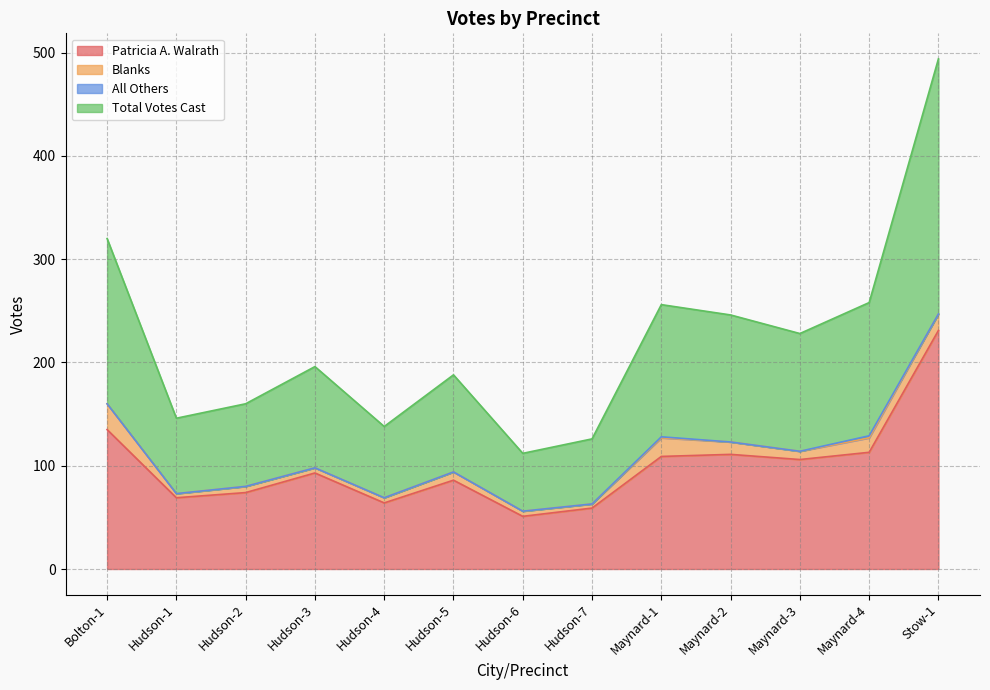

How many categories are shown in the chart?

13